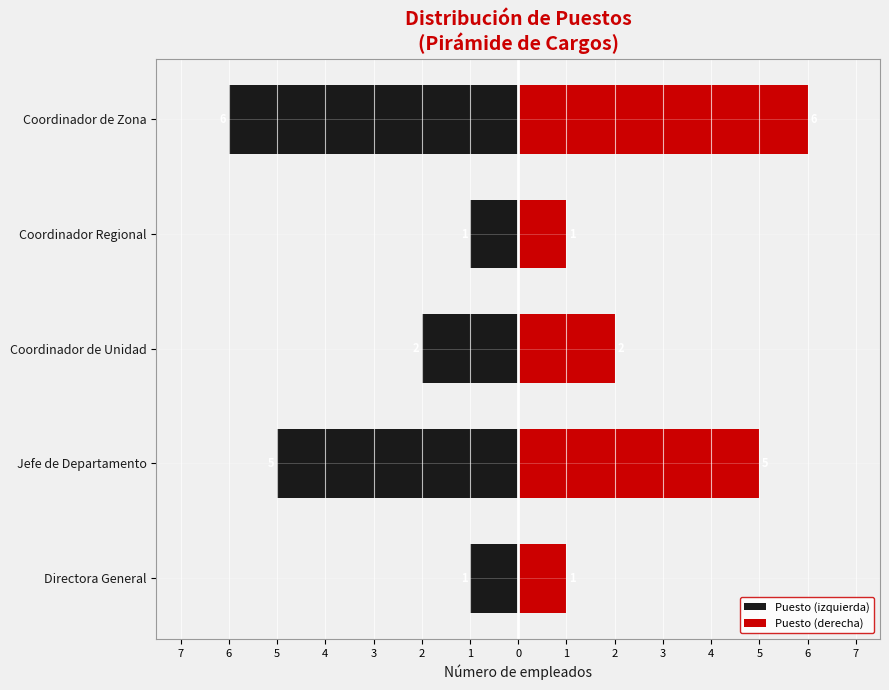

What is the average value of the Puesto (izquierda) series?

-3